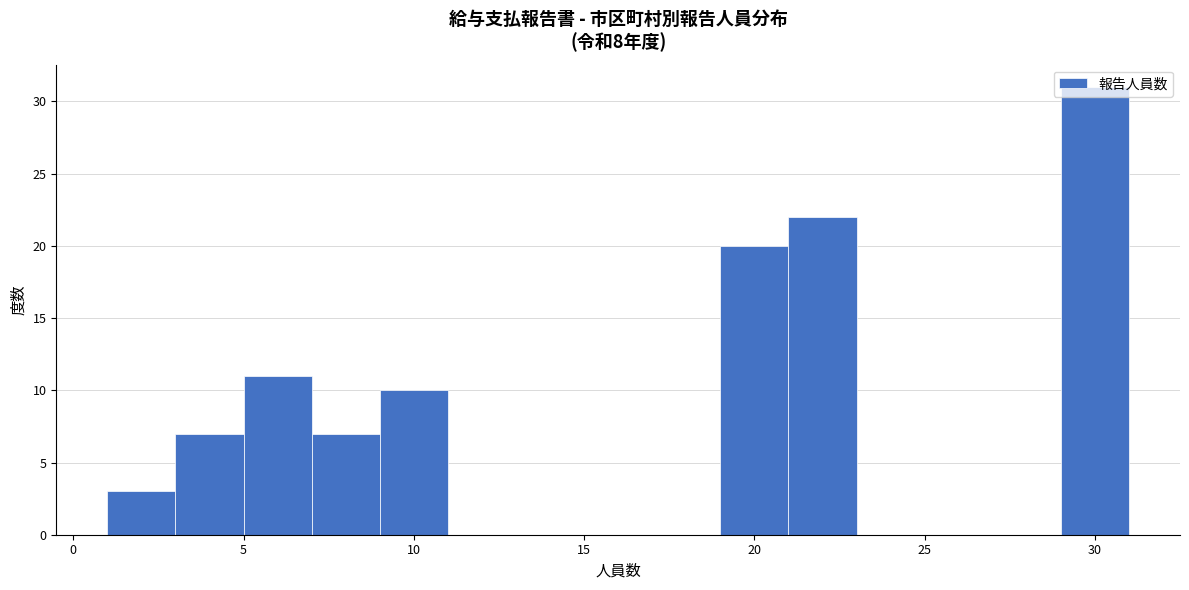

Which range on the x-axis has the tallest bar?

29 to 31